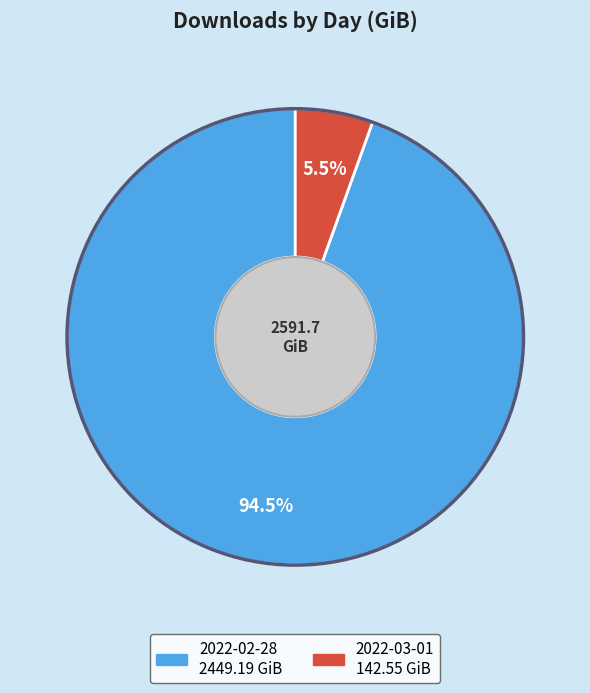

Approximately how many times larger is the value at 2022-02-28 compared to 2022-03-01?

17.2